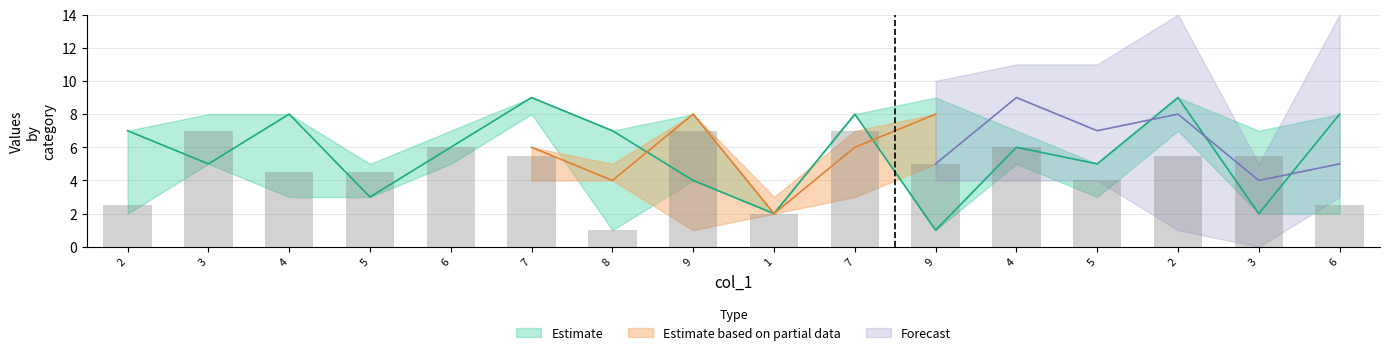

What is the minimum value shown in the chart?

1